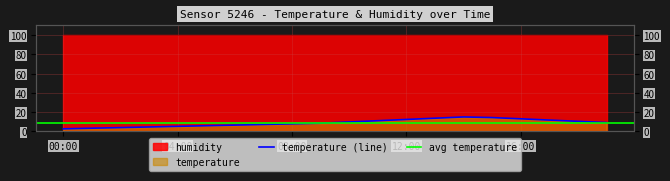

Reading left to right, extract all data points from this chart.

2.6	3.2	3.9	4.5	5.2	5.9	6.5	7.1	7.8	8.5	9.8	11.0	12.4	13.6	15.0	14.3	13.0	11.7	10.4	9.1